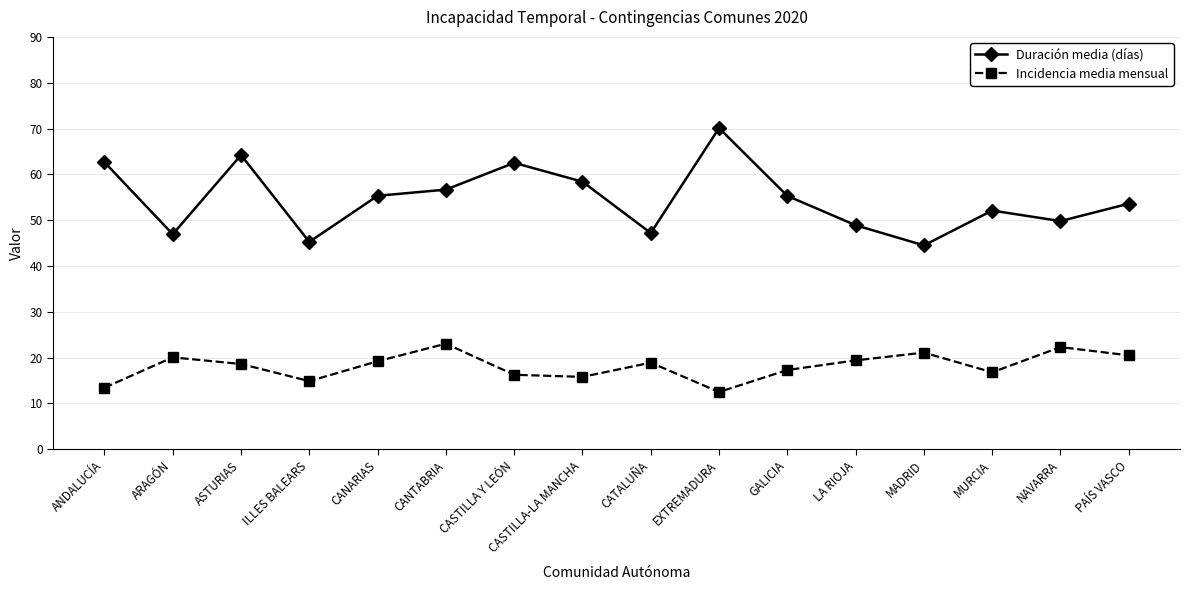

Between CASTILLA Y LEÓN and CATALUÑA, which series saw the biggest shift?

Duración media (días)